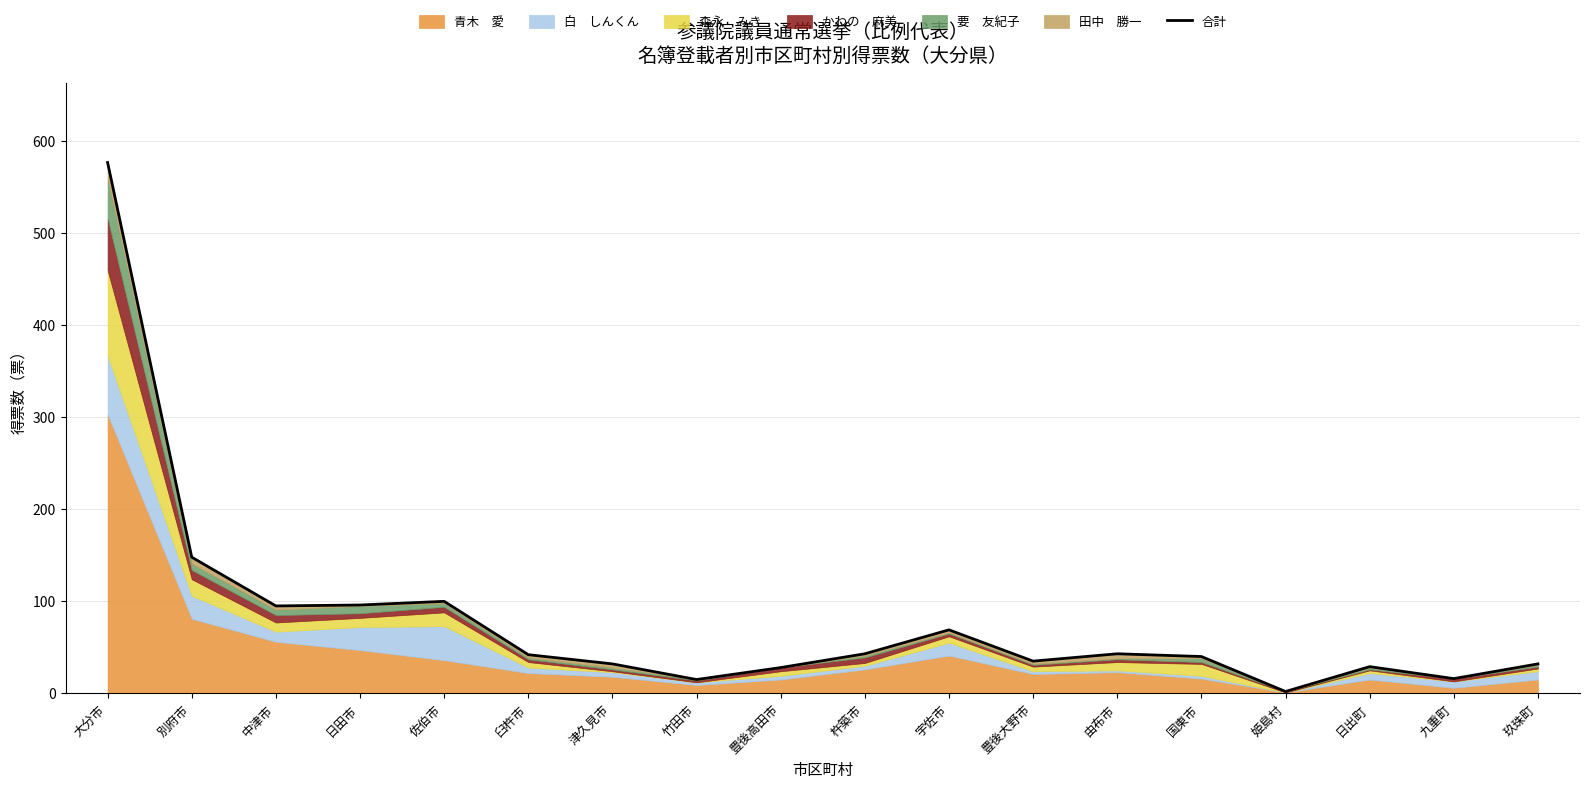

At which category does the data reach its first local peak?

佐伯市